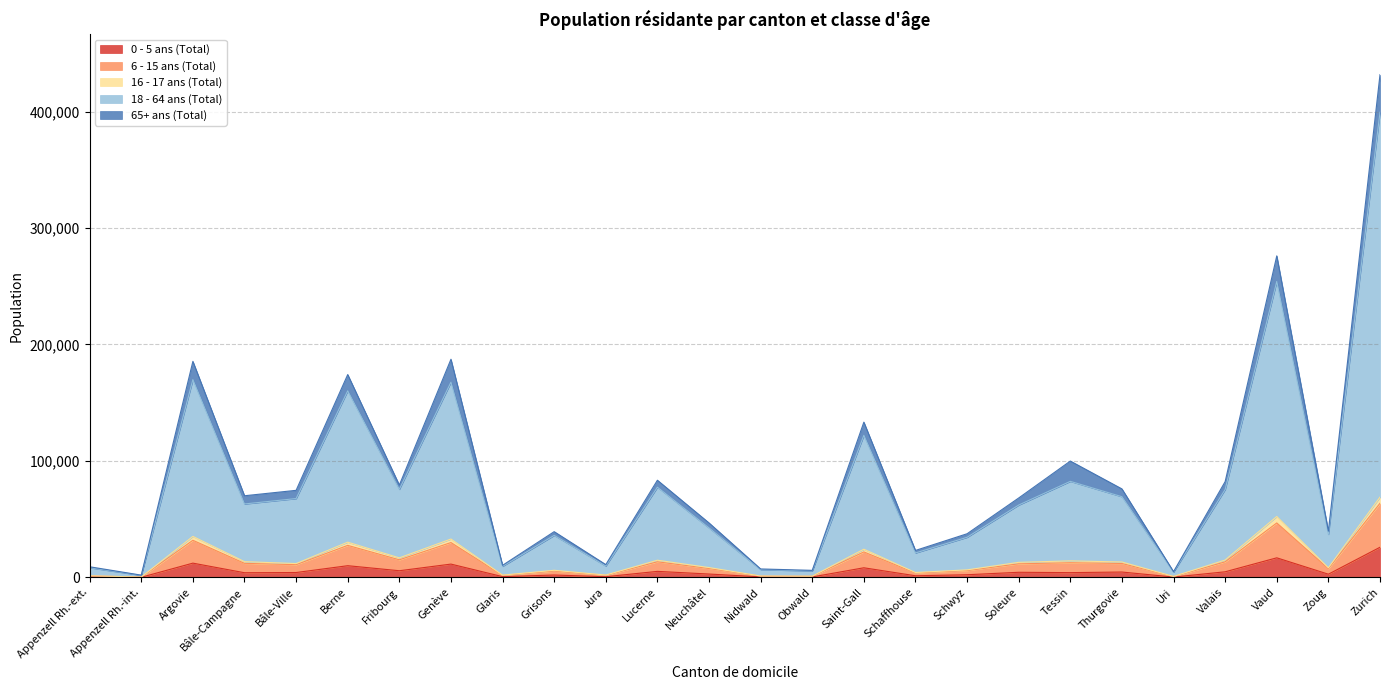

What is the label of the 10th point from the right?

Schaffhouse